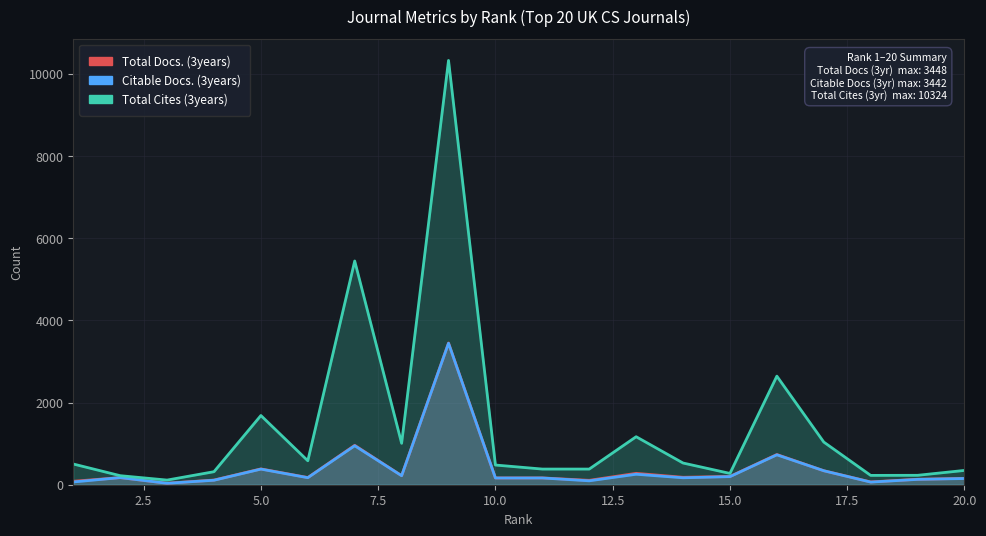

How many data points in Citable Docs. (3years) are above 171?

9